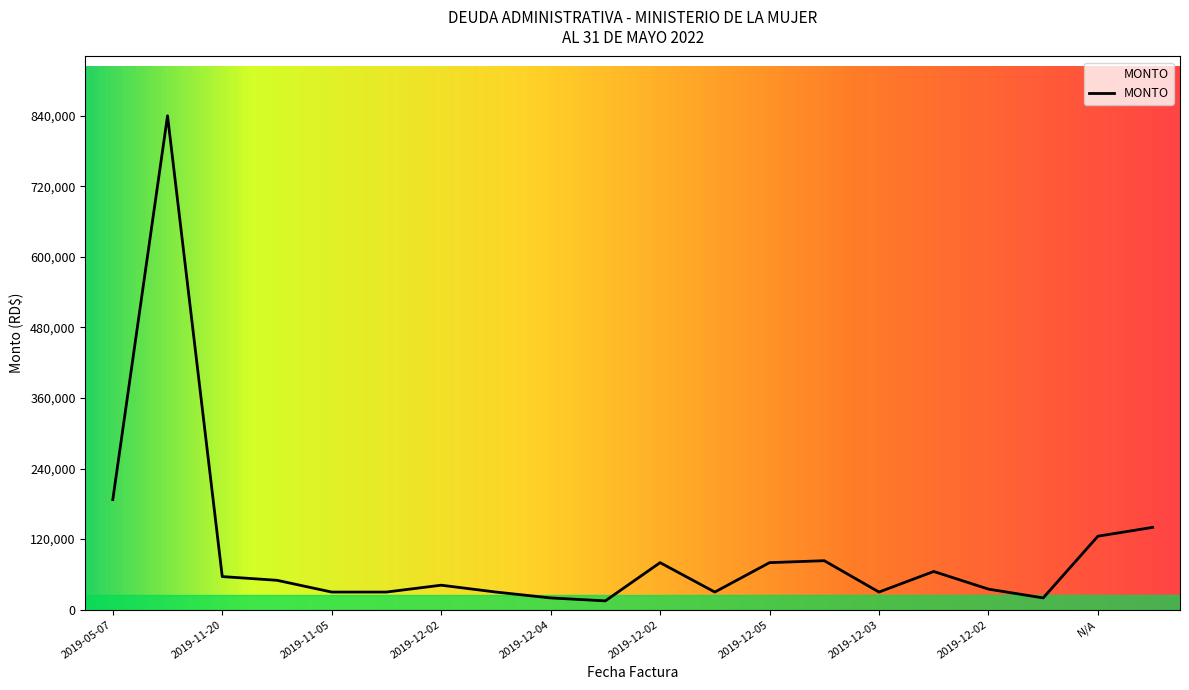

True or false: the data has more than 0 interior local peaks.

True